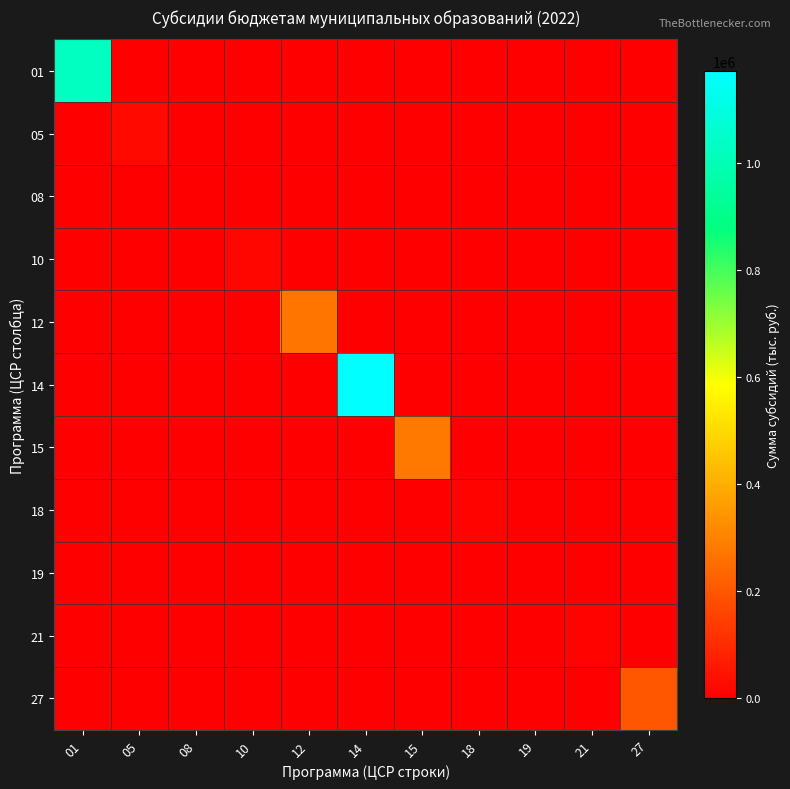

At how many categories does at least one series exceed 351486?

2